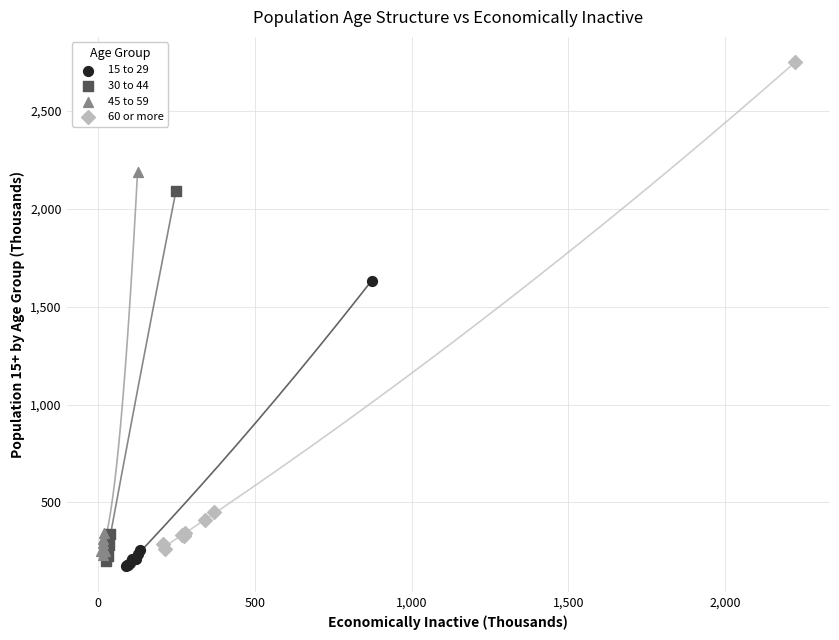

Which series contains the highest Y value?

60 or more